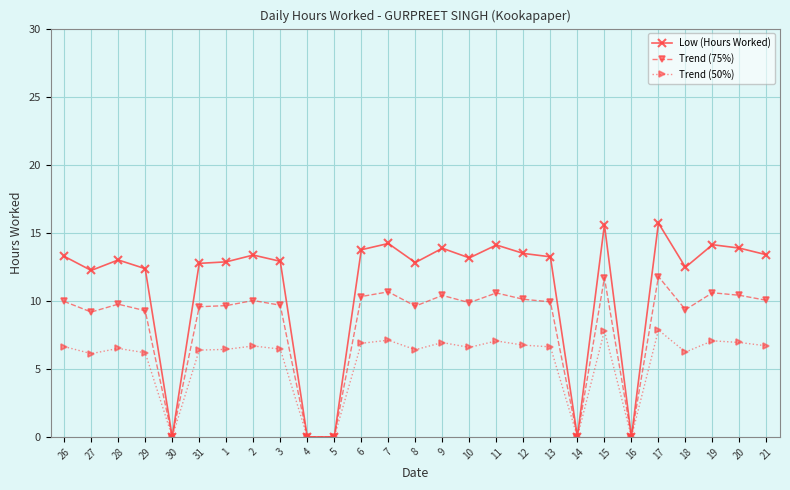

List the series in order of their overall mean, highest first.

Low (Hours Worked), Trend (75%), Trend (50%)